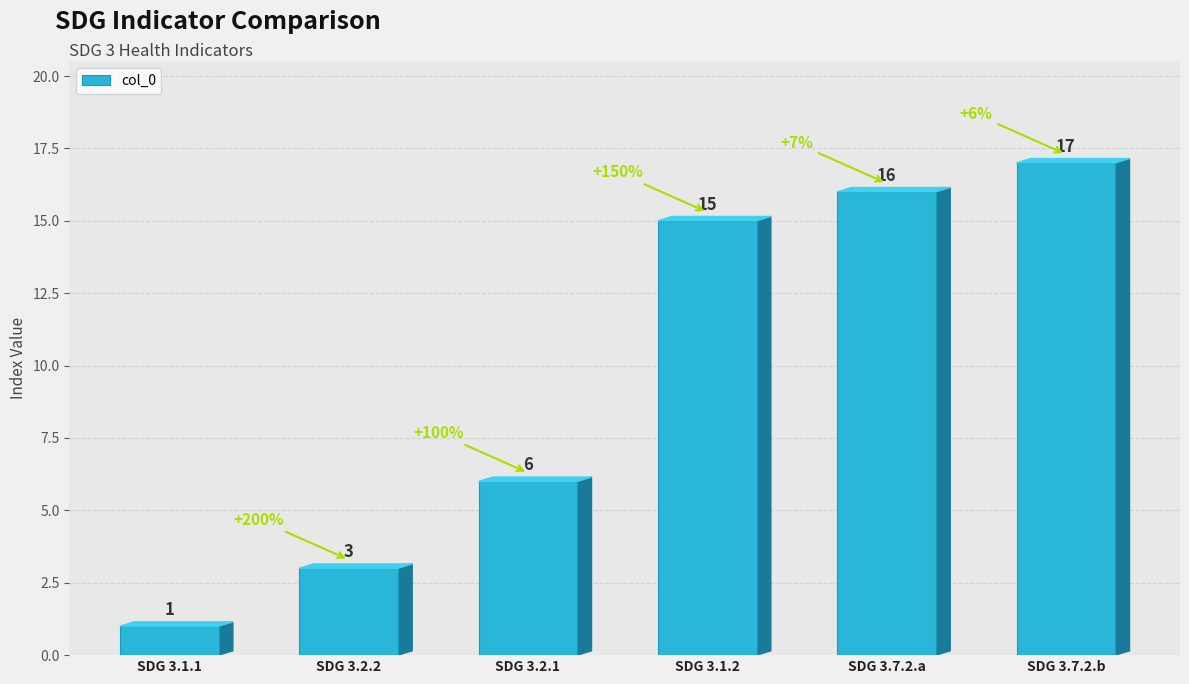

What is the difference between the values at SDG 3.2.2 and SDG 3.7.2.a?

13